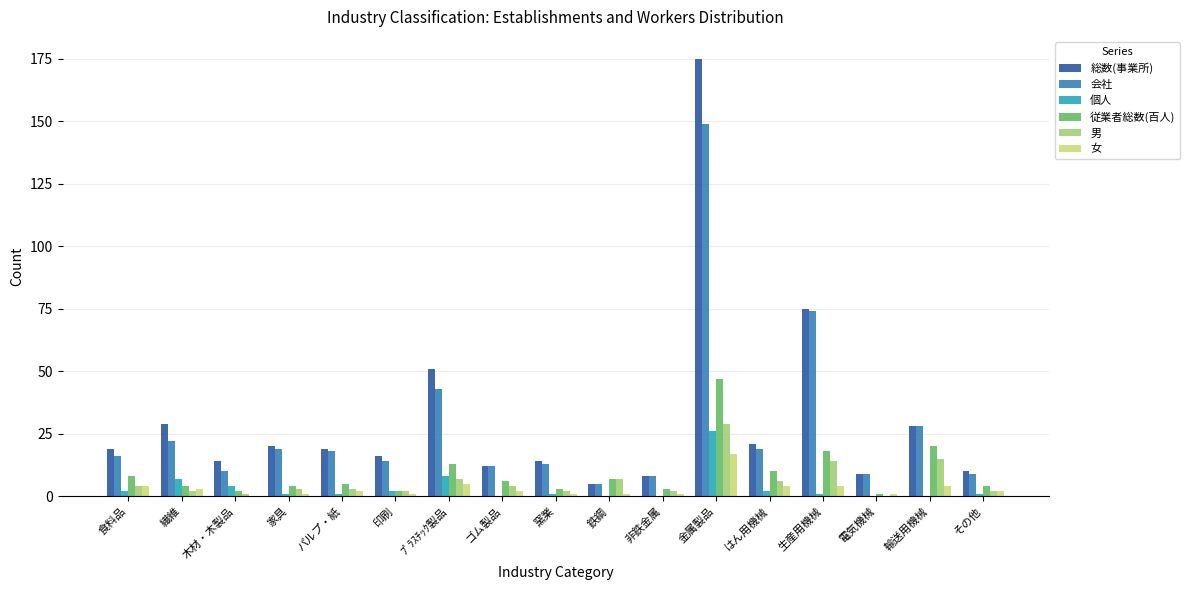

What is the total value across all series at パルプ・紙?

48